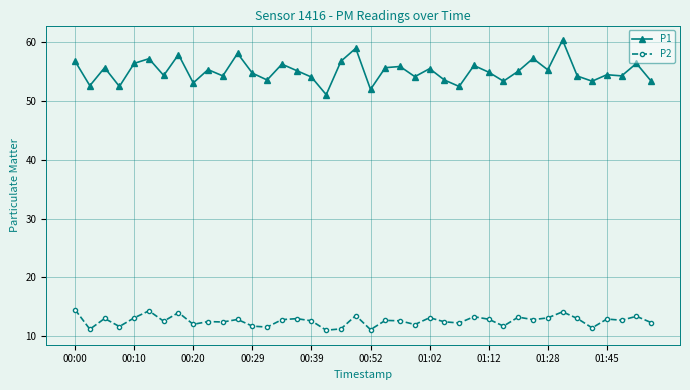

Which series has the widest spread of values?

P1